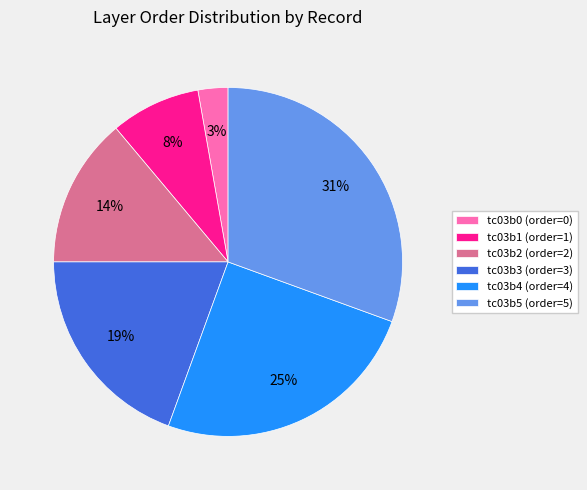

Rank the categories by value from lowest to highest.

tc03b0, tc03b1, tc03b2, tc03b3, tc03b4, tc03b5